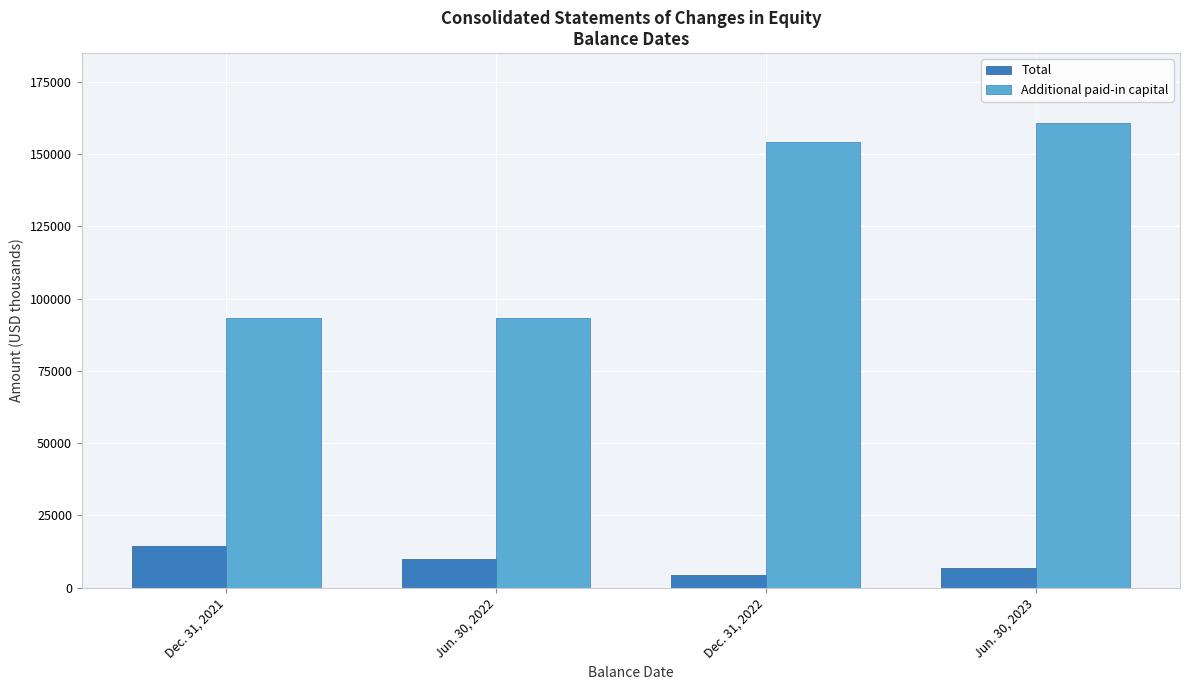

What is the total value across all series at Dec. 31, 2021?

107657